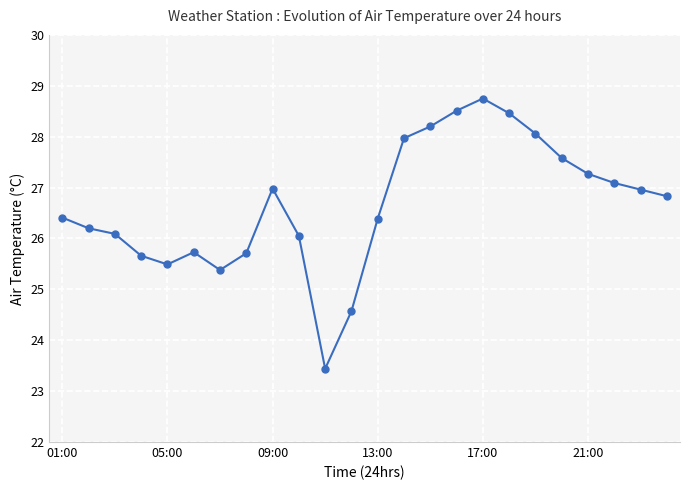

How many lines are shown in the chart?

1